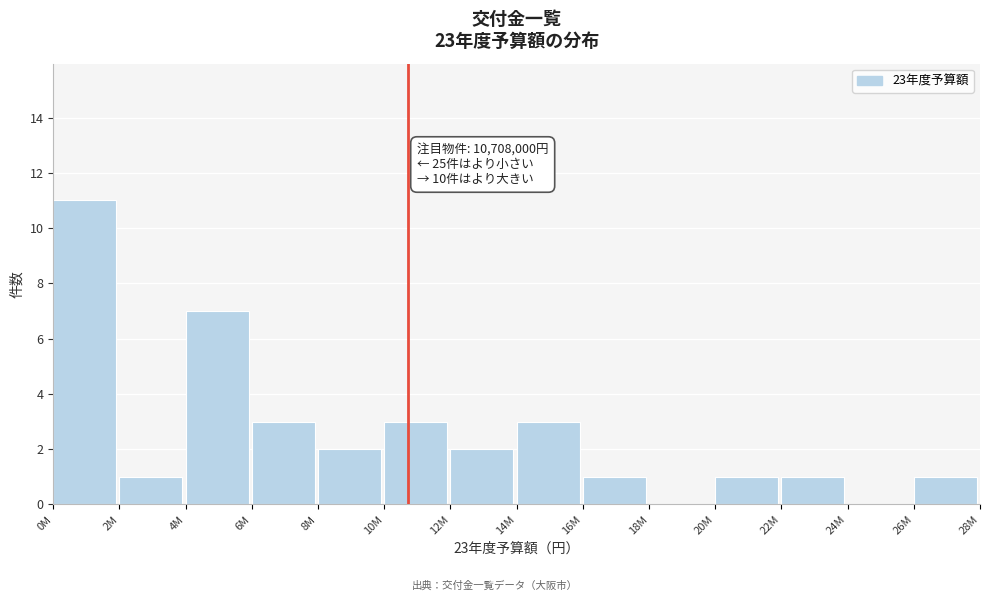

Reading left to right, list all the values displayed in this chart.

0M=11	2M=1	4M=7	6M=3	8M=2	10M=3	12M=2	14M=3	16M=1	18M=0	20M=1	22M=1	24M=0	26M=1